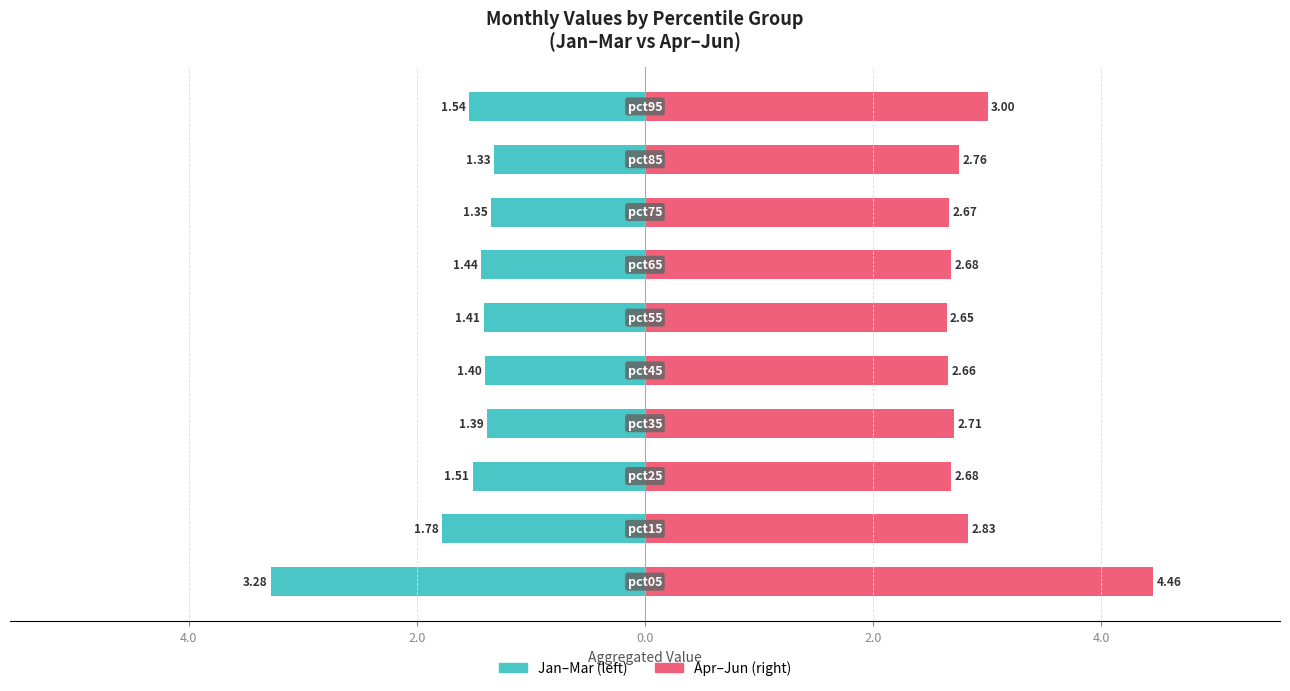

What is the minimum value for Apr–Jun?

2.6